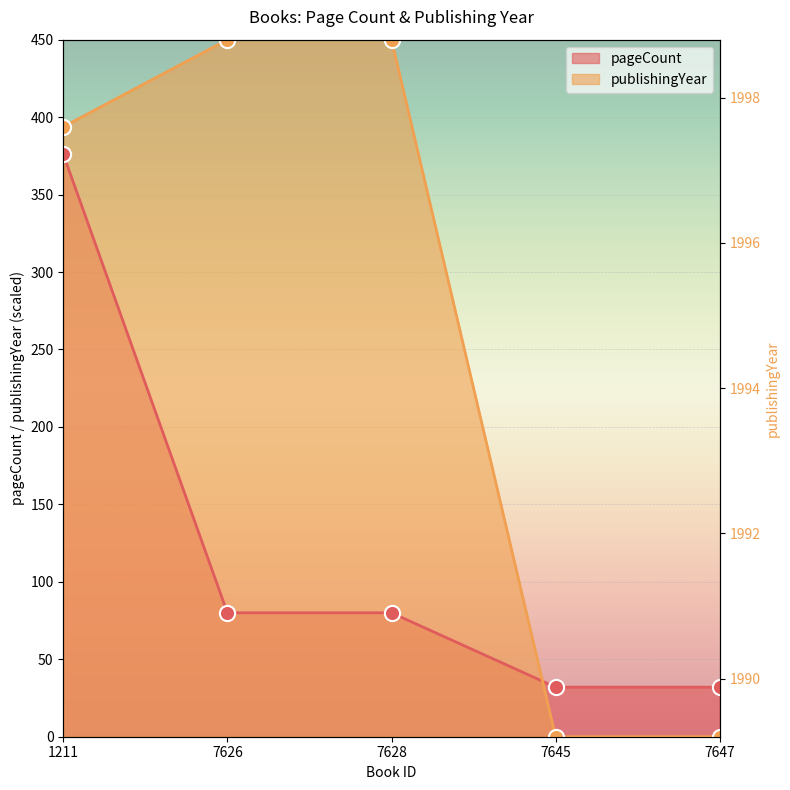

What are all the series names shown in the legend?

pageCount, publishingYear